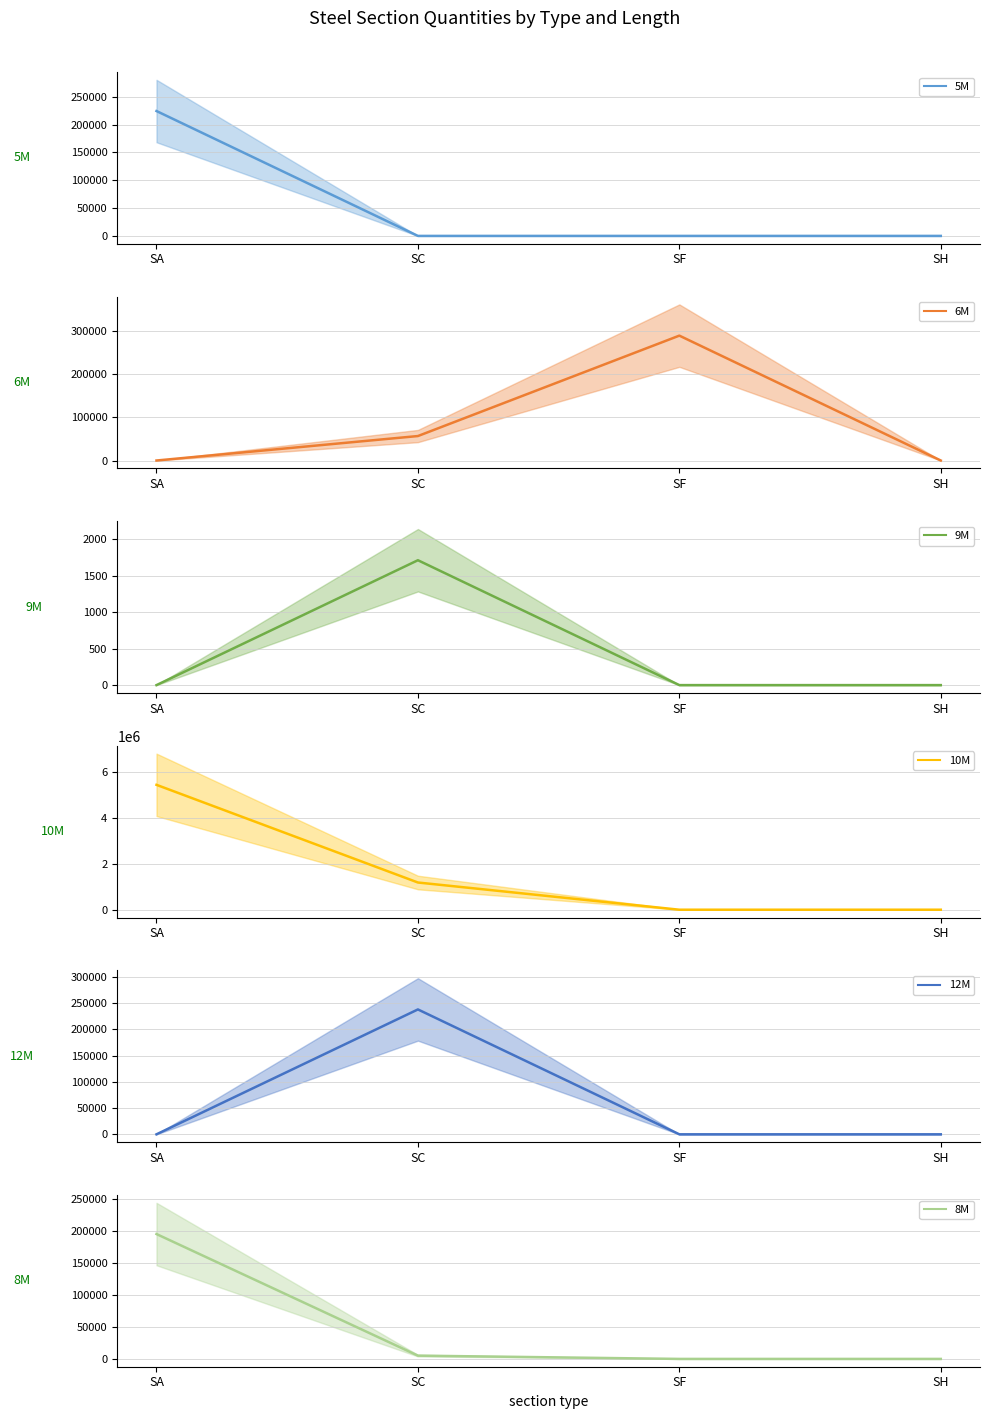

At which category is the sum across all series the highest?

SA